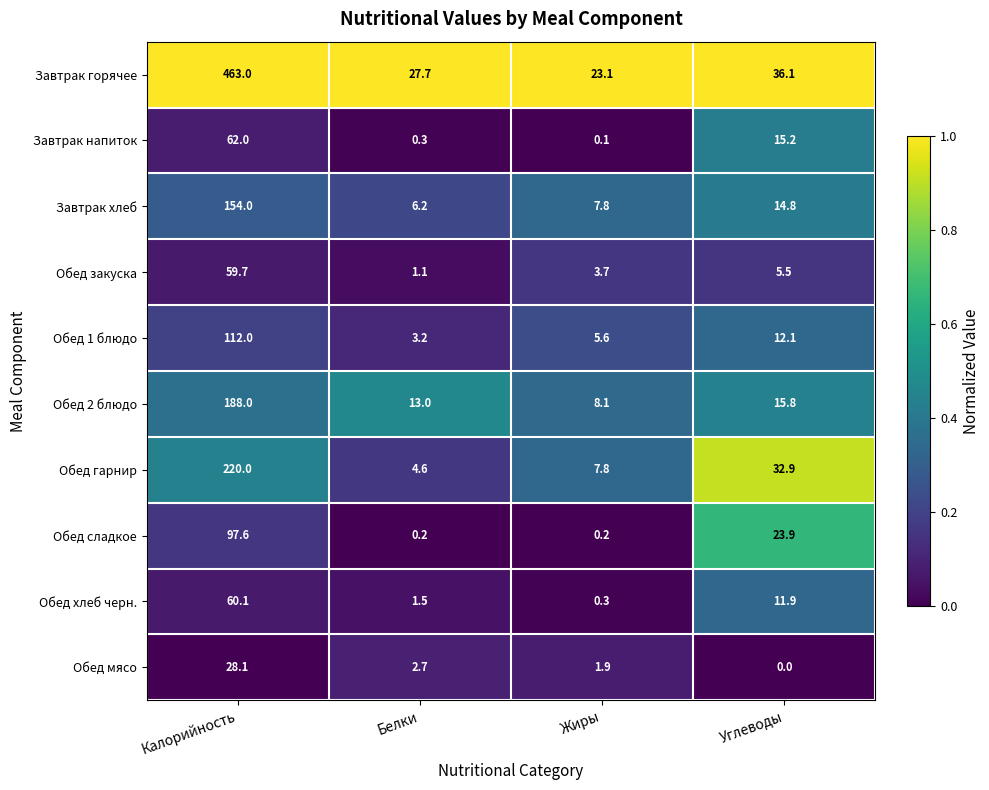

What is the sum of the Обед 1 блюдо values at Калорийность and Углеводы?

124.1